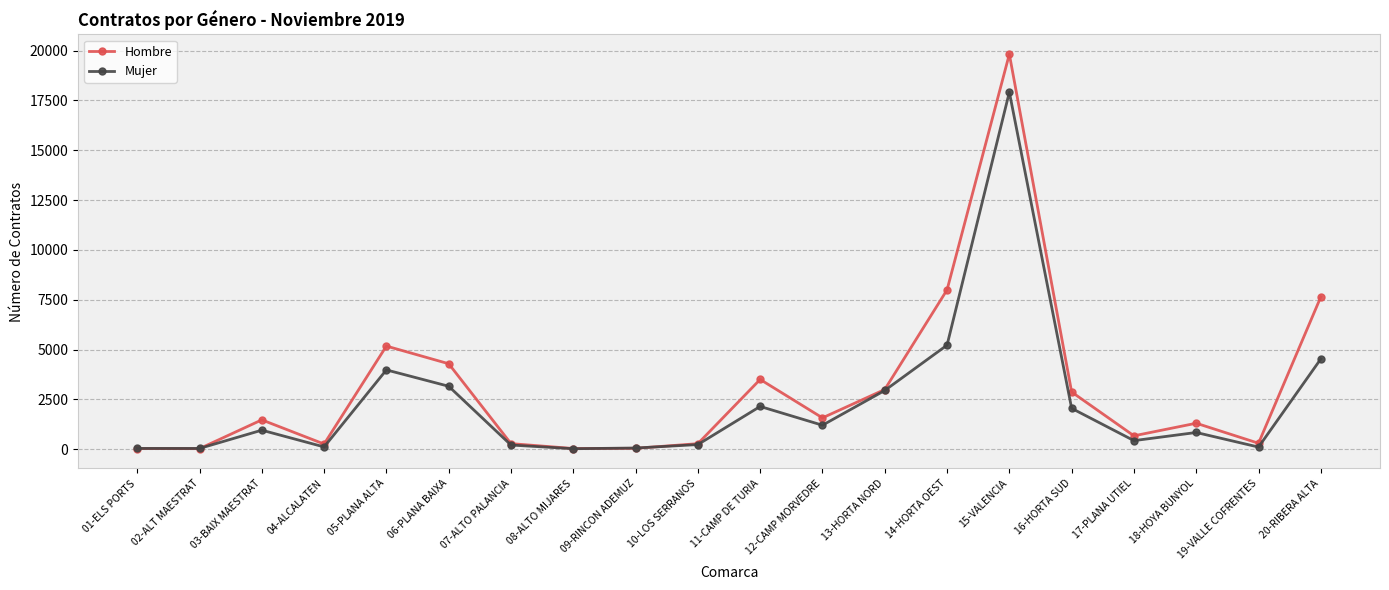

Which series has the widest spread of values?

Hombre